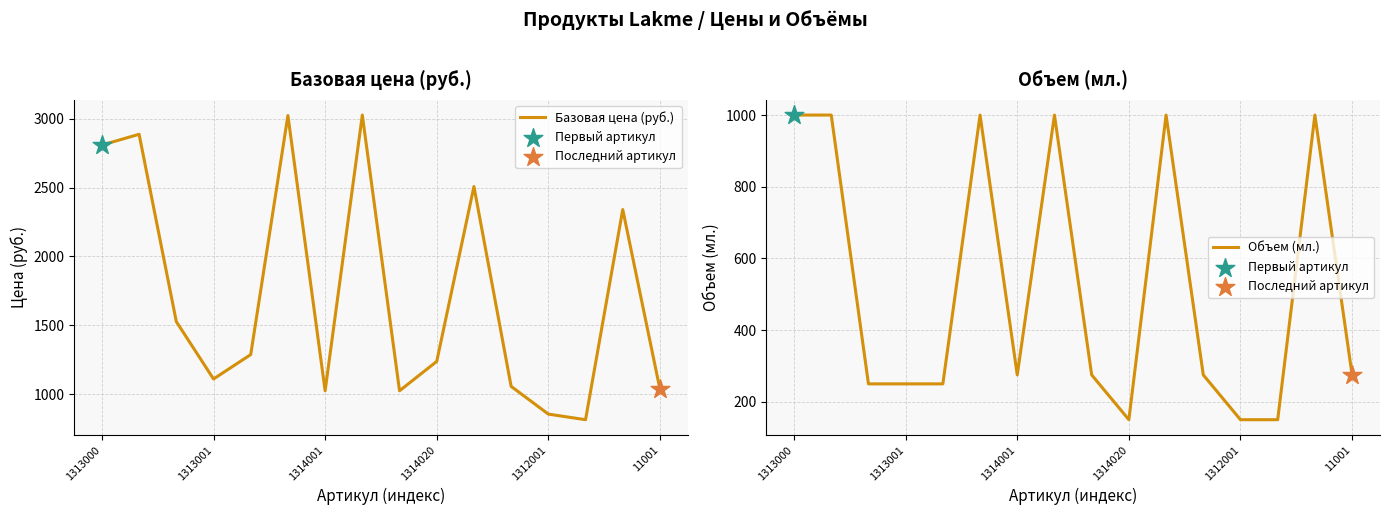

Which series has the largest Y range (max minus min)?

Базовая цена (руб.)